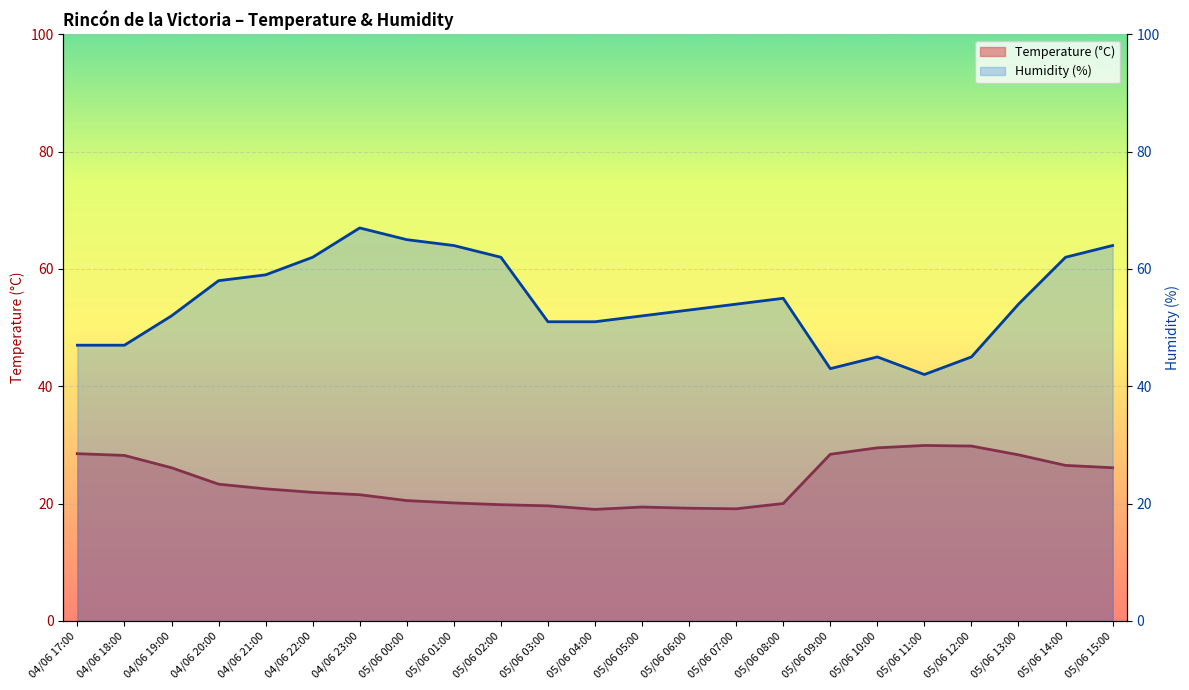

Reading right to left, extract all data points from this chart.

Temperature (°C): 26.1	26.5	28.3	29.8	29.9	29.5	28.4	20.0	19.1	19.2	19.4	19.0	19.6	19.8	20.1	20.5	21.5	21.9	22.5	23.3	26.1	28.2	28.5
Humidity (%): 64.0	62.0	54.0	45.0	42.0	45.0	43.0	55.0	54.0	53.0	52.0	51.0	51.0	62.0	64.0	65.0	67.0	62.0	59.0	58.0	52.0	47.0	47.0